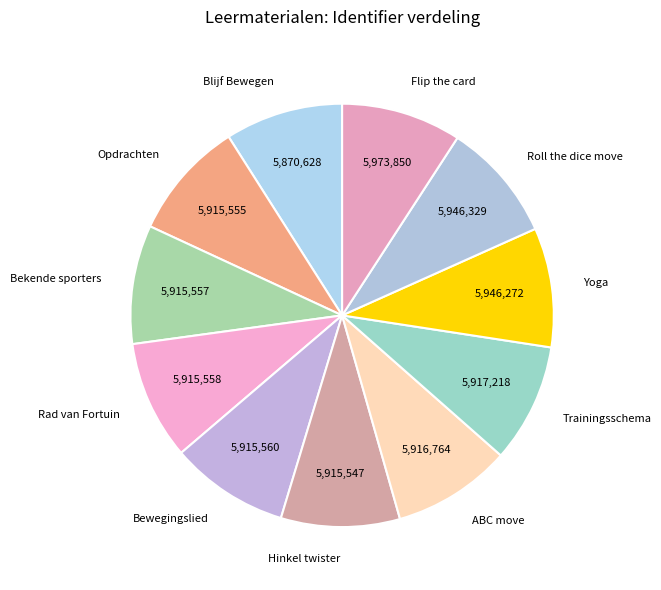

Approximately how many times larger is the value at Hinkel twister compared to Bekende sporters?

1.0